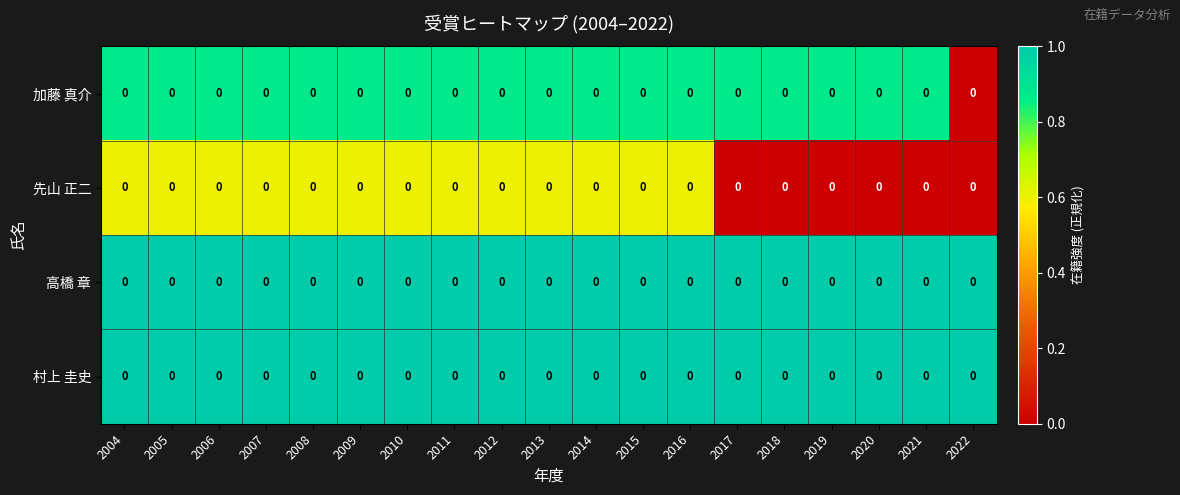

List the series in order of their peak value, highest first.

高橋 章, 村上 圭史, 加藤 真介, 先山 正二